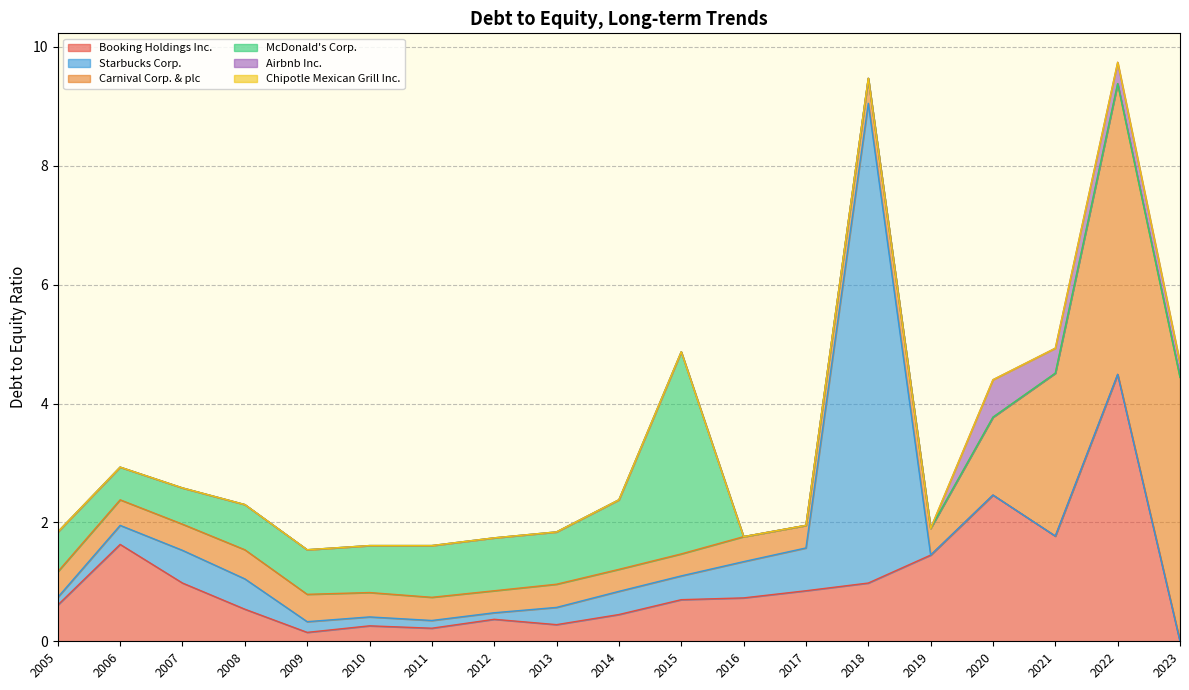

True or false: Starbucks Corp. has more than 2 interior local peaks.

False